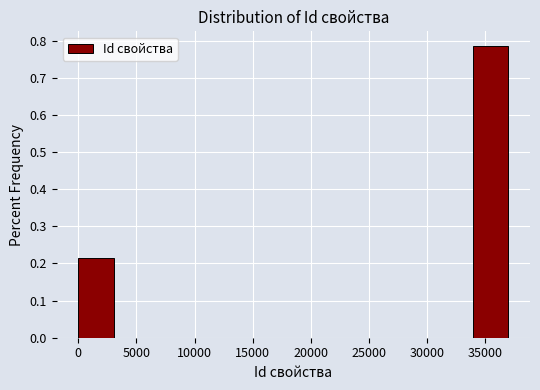

Over which range of the x-axis is the bar tallest?

34000 to 37000